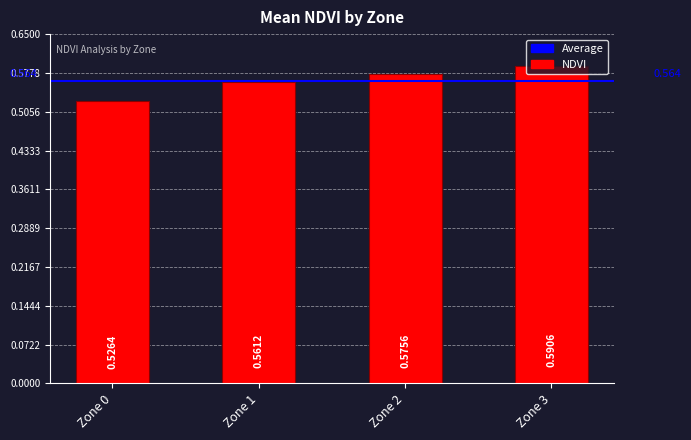

Reading right to left, transcribe all the data shown in this chart.

0.6	0.6	0.6	0.5